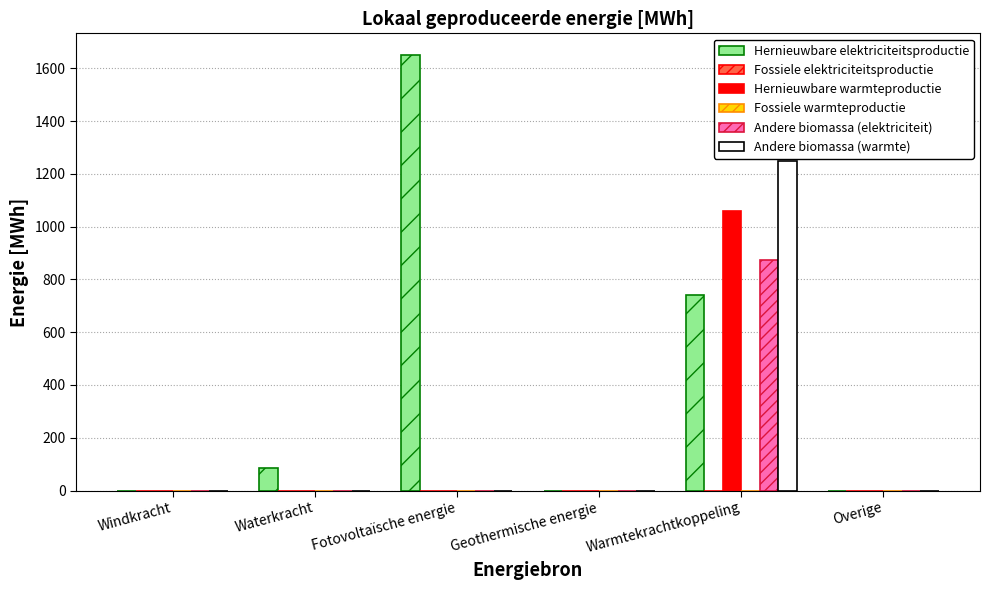

True or false: Andere biomassa (warmte) has a value of 416.9 at Geothermische energie.

False